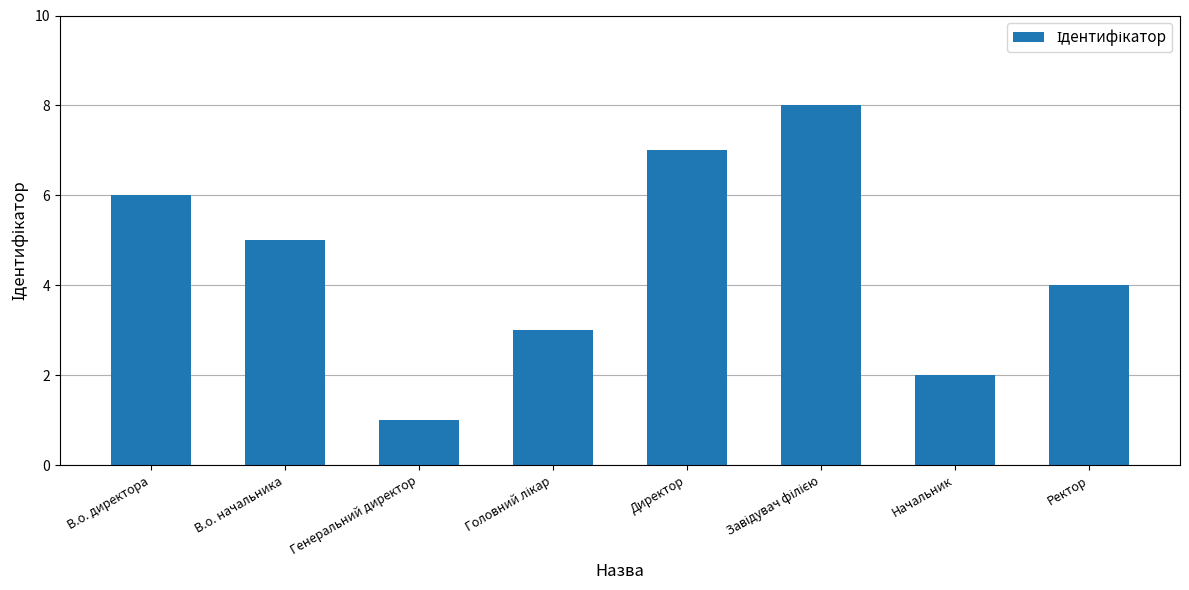

What is the difference between the maximum and minimum values?

7